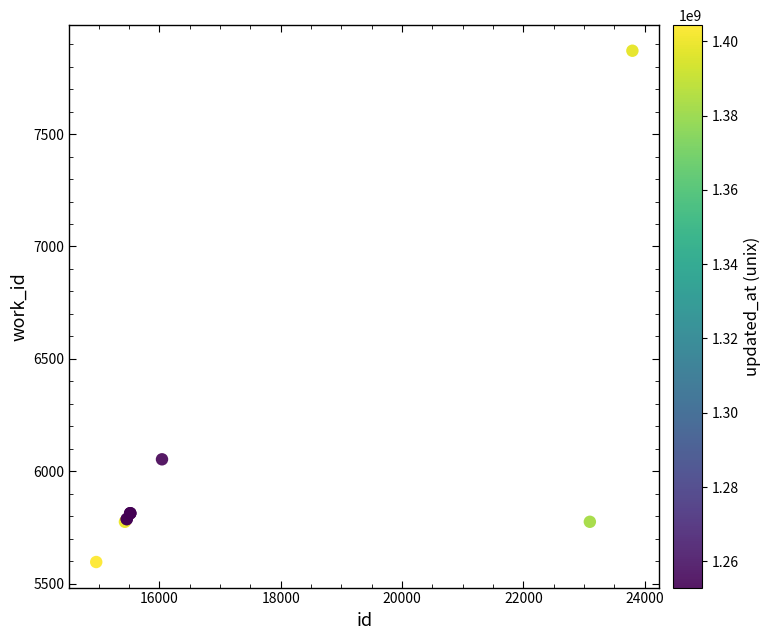

What Y value in the scatter plot is closest to 6733?

6053